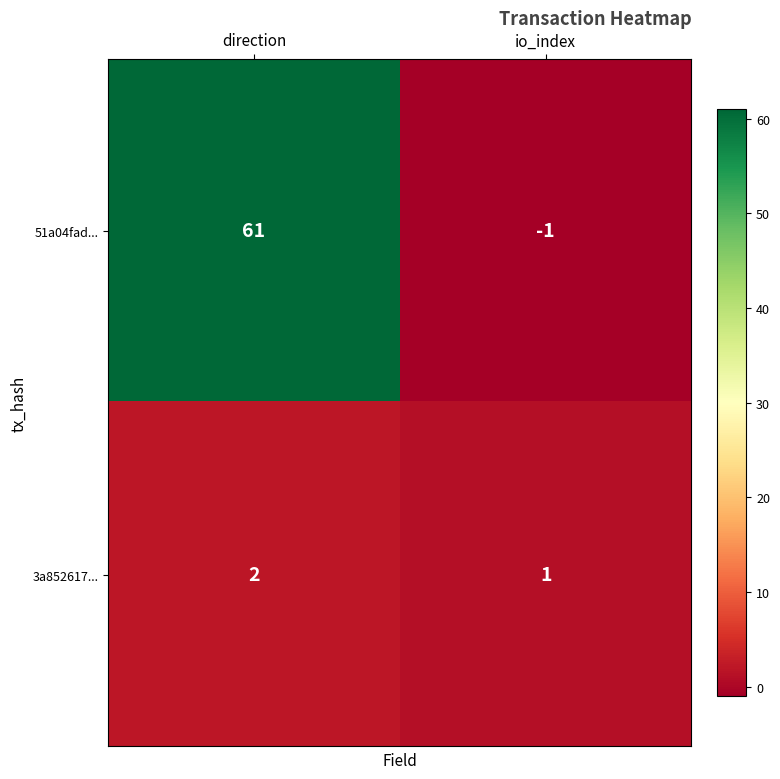

At how many categories does at least one series exceed 24?

1